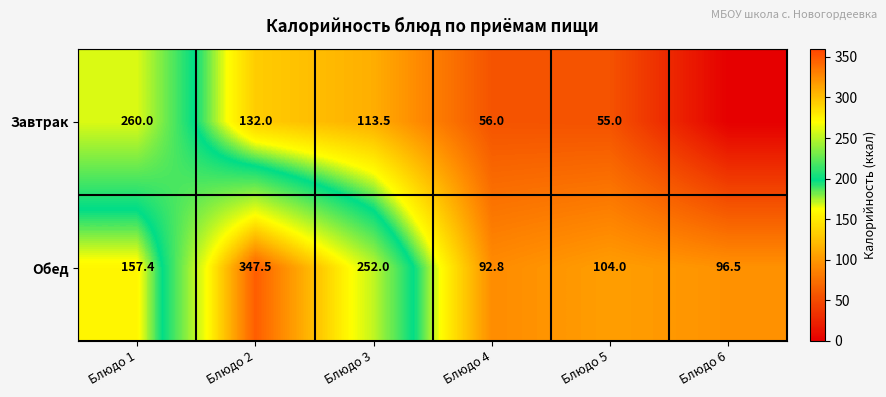

Where does the Обед series first go above 157?

Блюдо 1